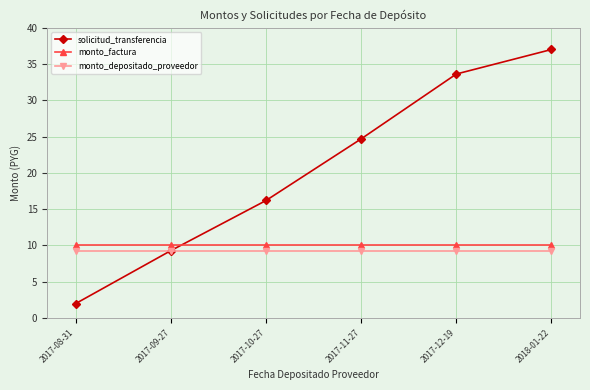

What is the difference between the highest and lowest values at 2017-08-31?

8.0